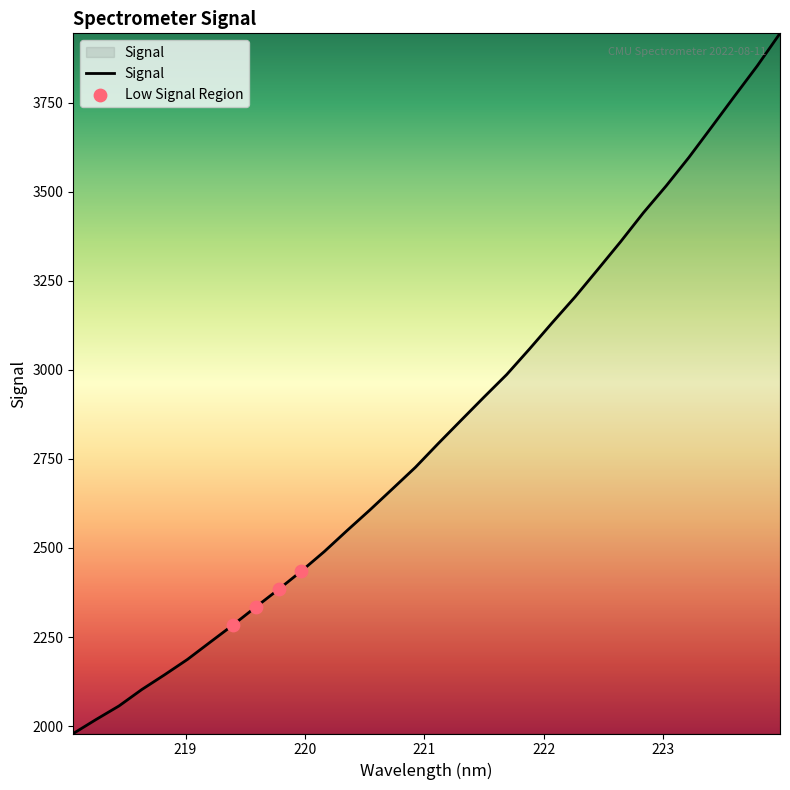

What is the minimum value shown in the chart?

1979.4